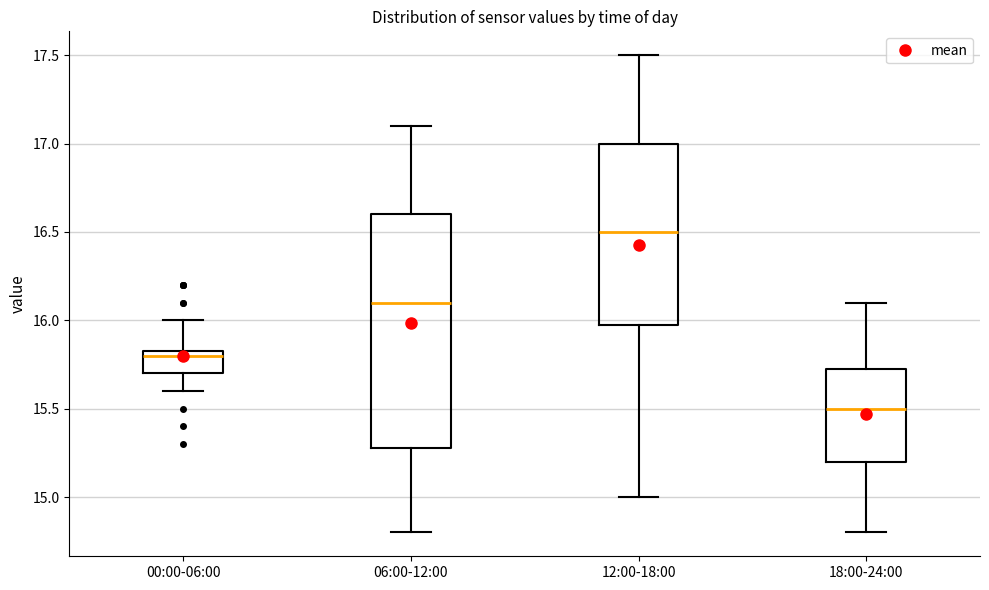

Where does the median line of the box for 12:00-18:00 sit on the y-axis? The values are not printed on the chart, so give them approximately, as read against the axis.

16.50